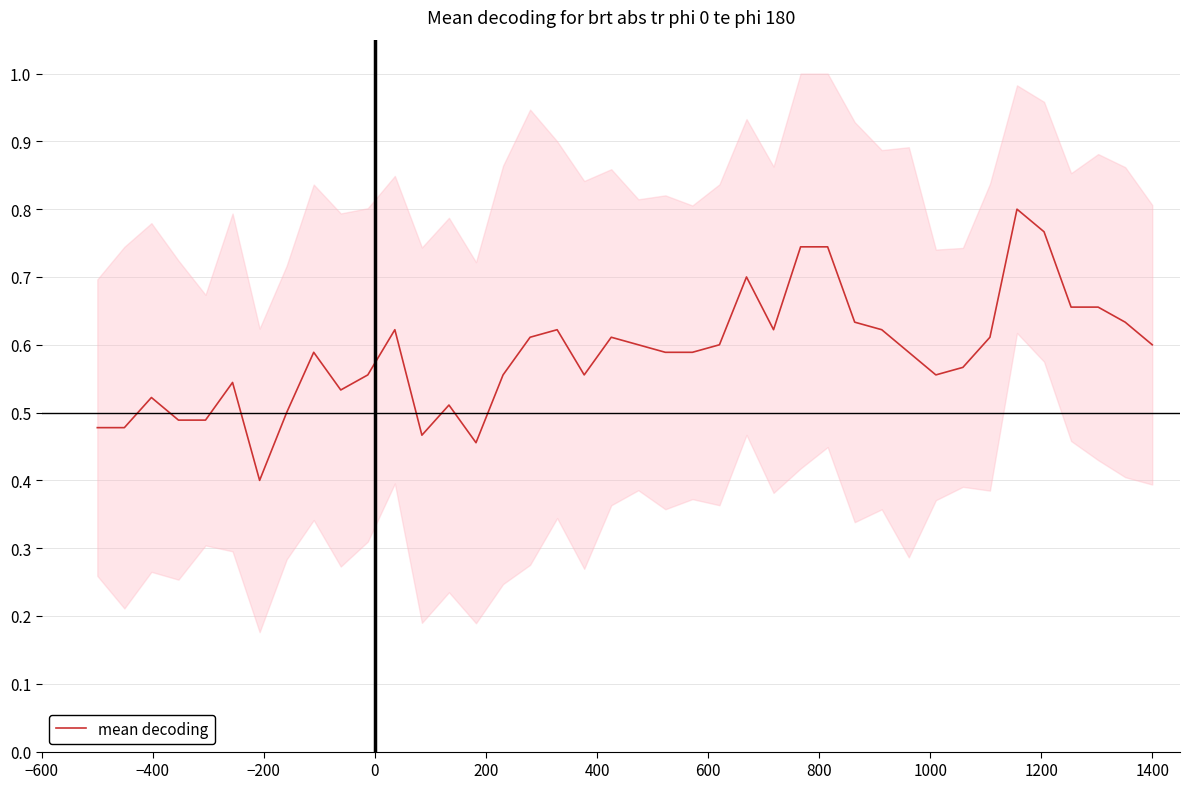

How many distinct data groups are displayed?

1